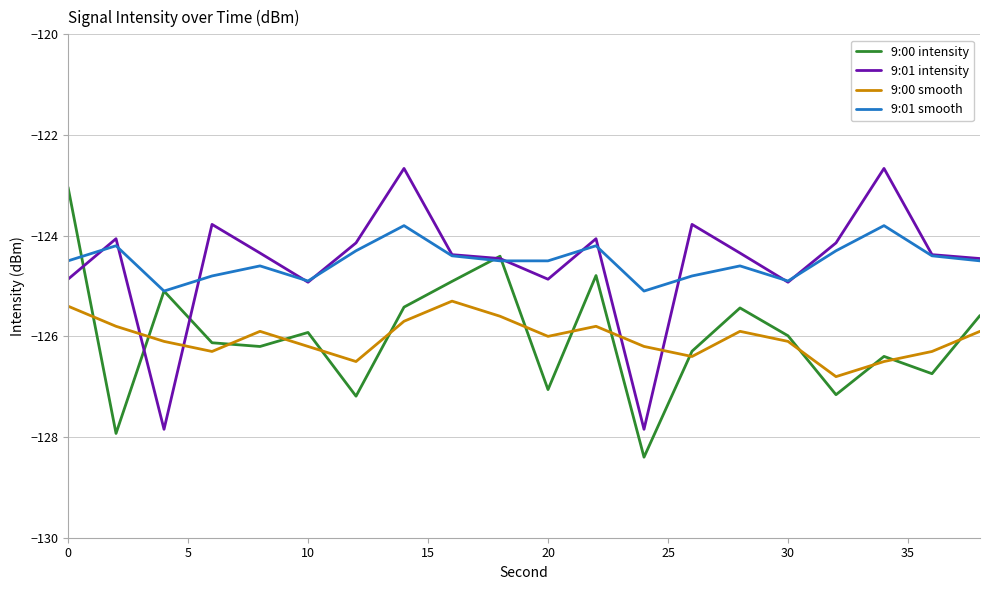

What is the lowest value of the 9:01 intensity series?

-127.8